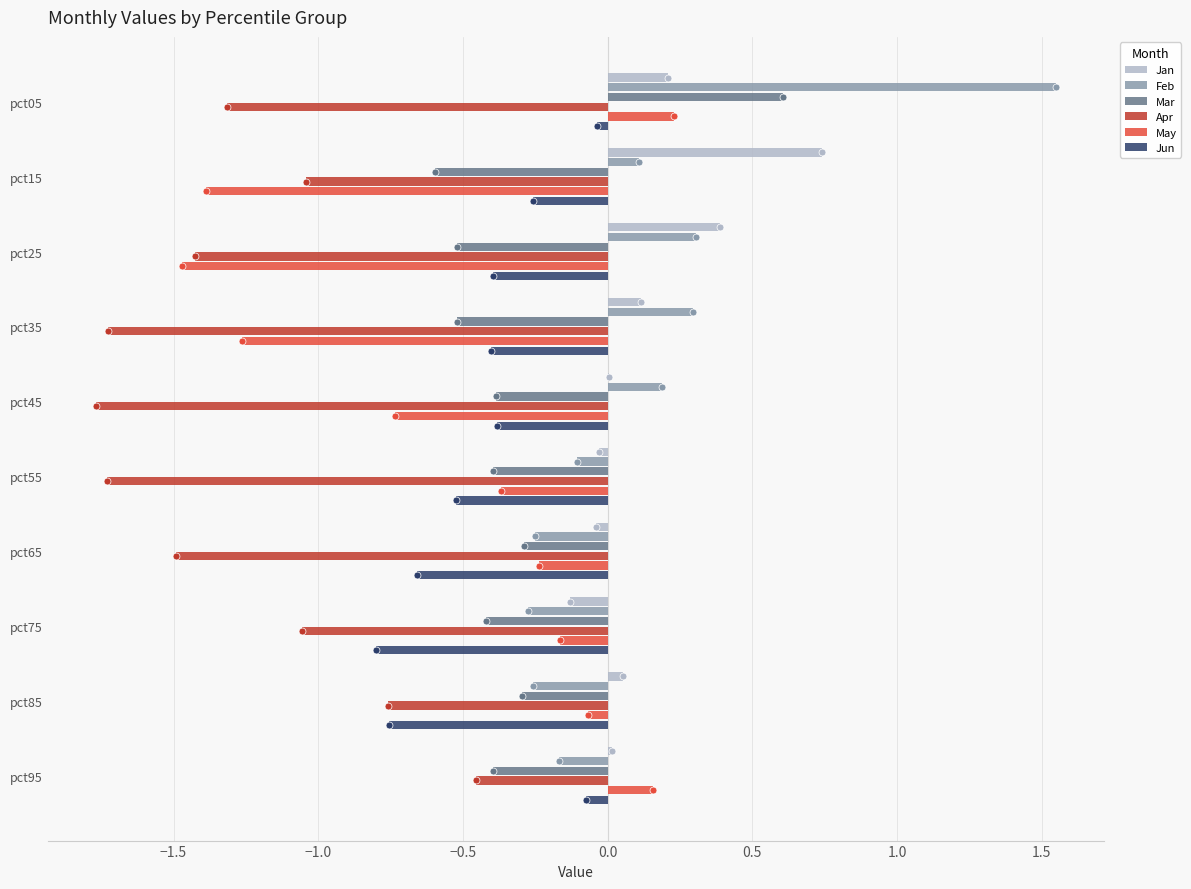

What is the sum of all May values?

-5.3